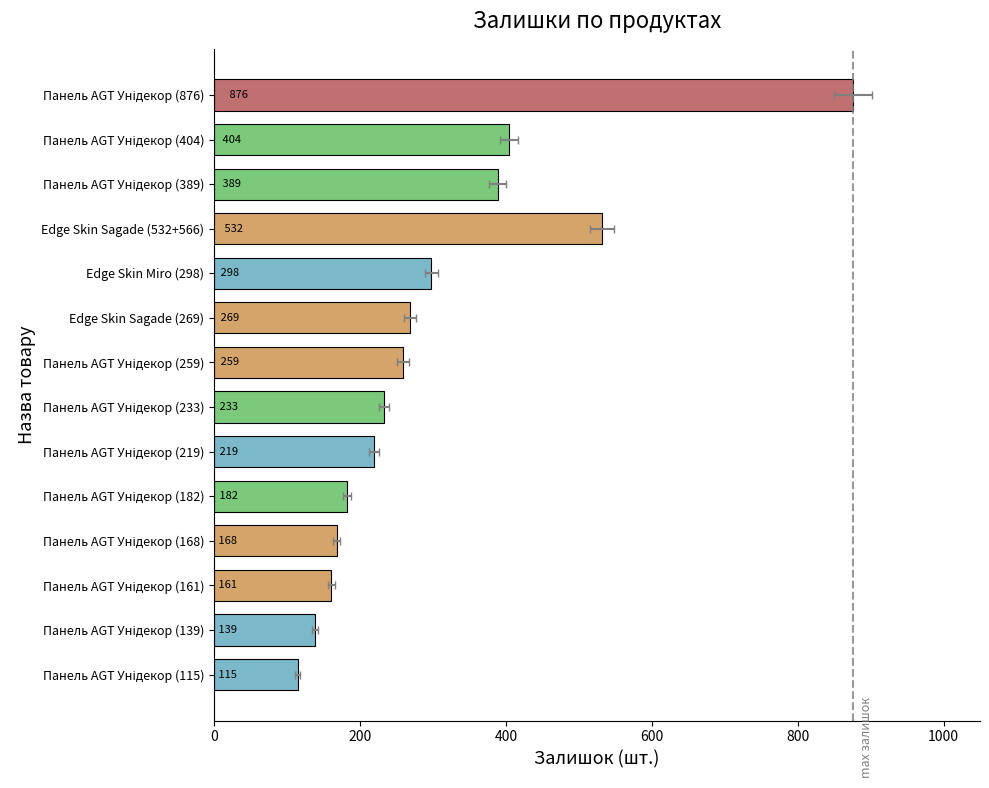

How many values exceed 259?

6